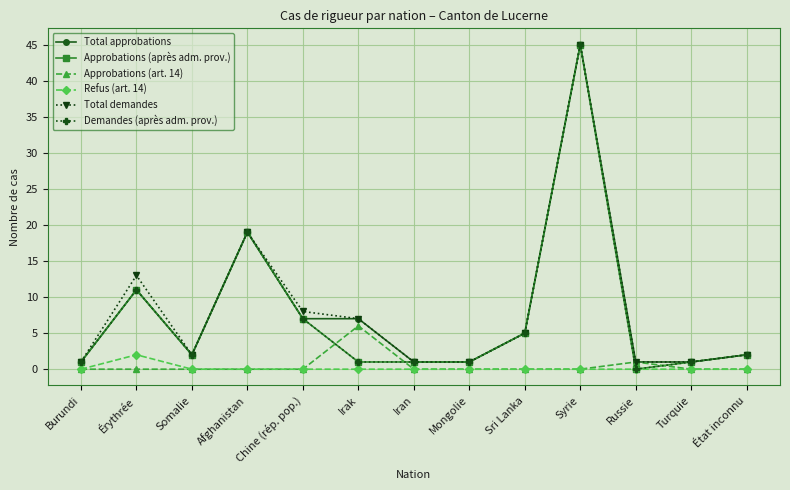

After their last crossing, which series has the higher values: Approbations (art. 14) or Demandes (après adm. prov.)?

Demandes (après adm. prov.)